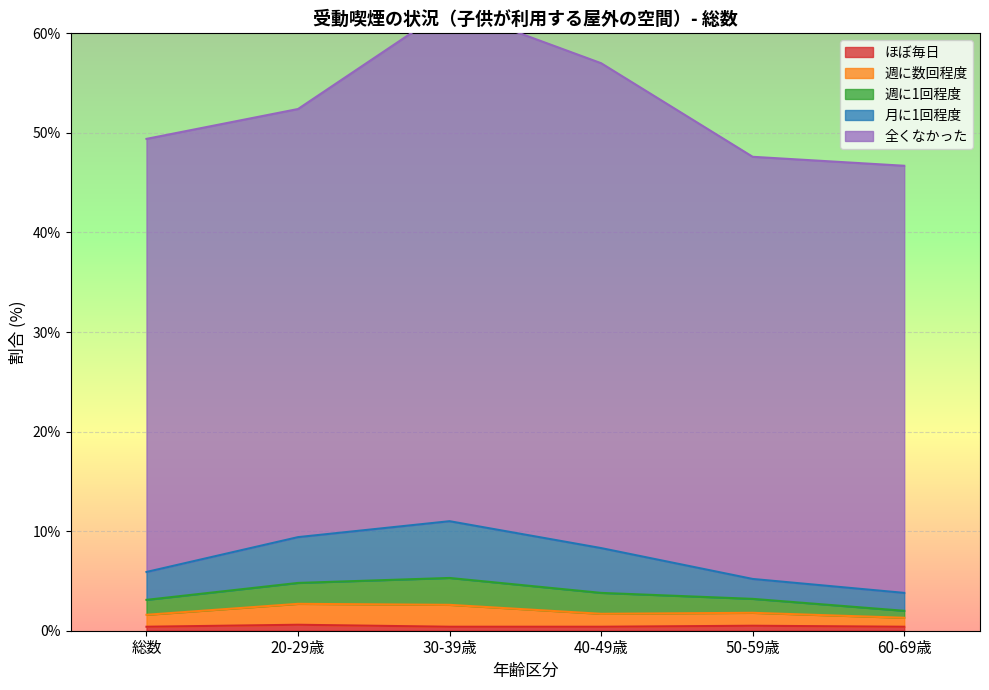

True or false: 月に1回程度 and ほぼ毎日 intersect in this chart.

False